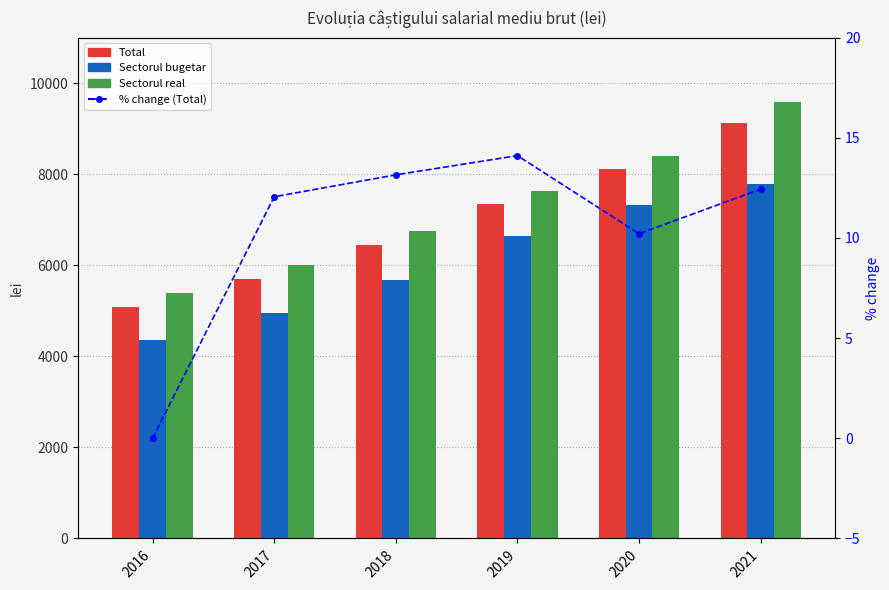

Which series changed the most between 2019 and 2021?

Sectorul real